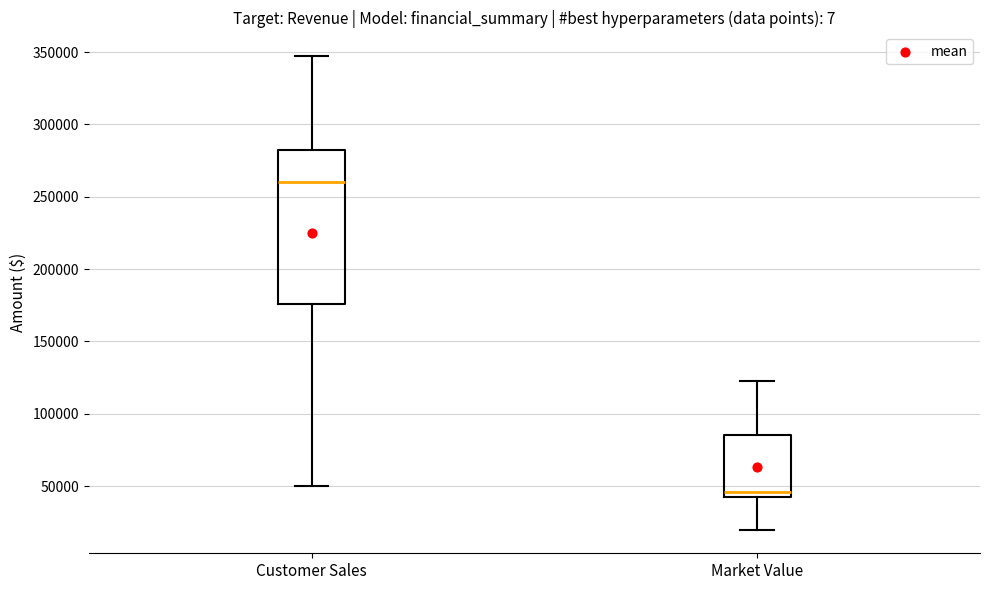

Reading left to right, read every box against the y-axis: the position of its median line, the range the box covers, and the ends of its whiskers. The values are not printed on the chart, so give them approximately, as read against the axis.

Customer Sales: median 260000, box 175000 to 280000, whiskers 50000 to 345000
Market Value: median 45000, box 40000 to 85000, whiskers 20000 to 120000